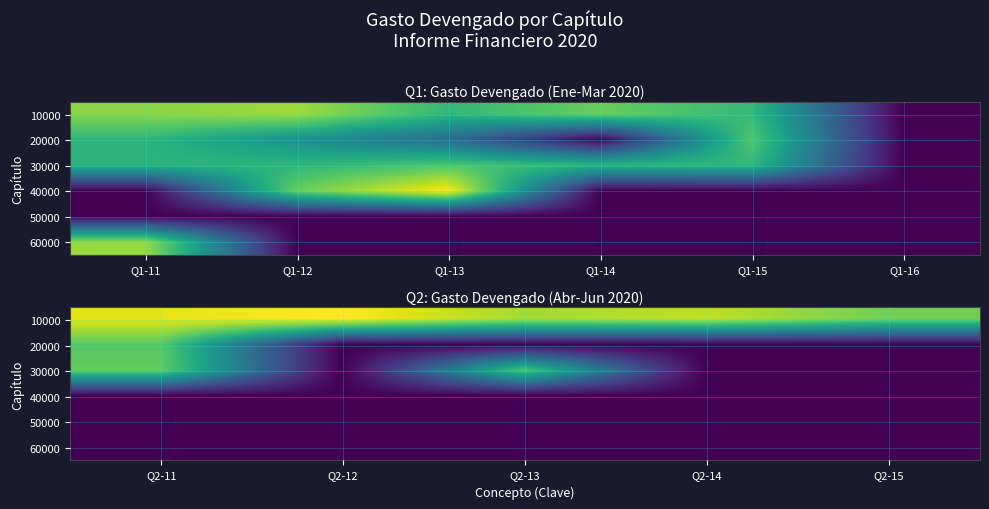

What is the total value across all series at Q2-12?

16.3